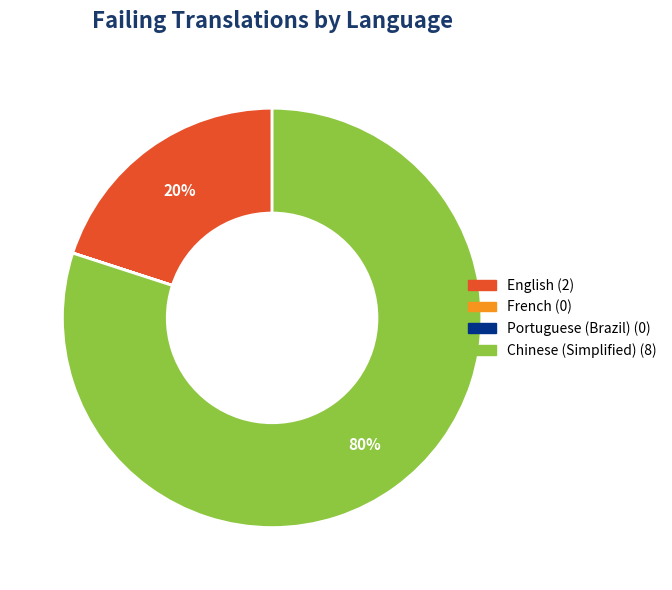

To the nearest percent, what portion does Chinese (Simplified) represent?

80%